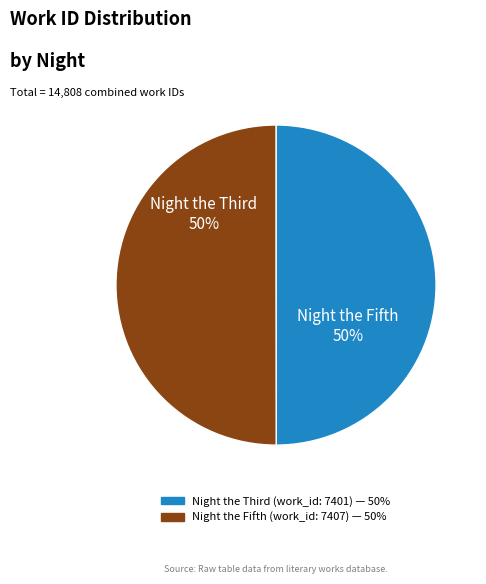

To the nearest percent, what percentage of the pie is Night the Fifth?

50%